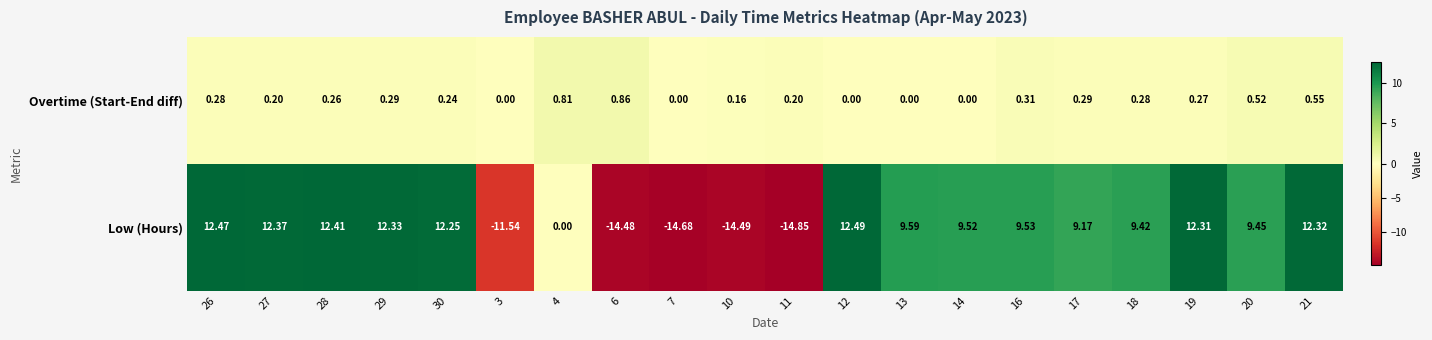

At 14, list the series in order from smallest to largest.

Overtime (Start-End diff), Low (Hours)